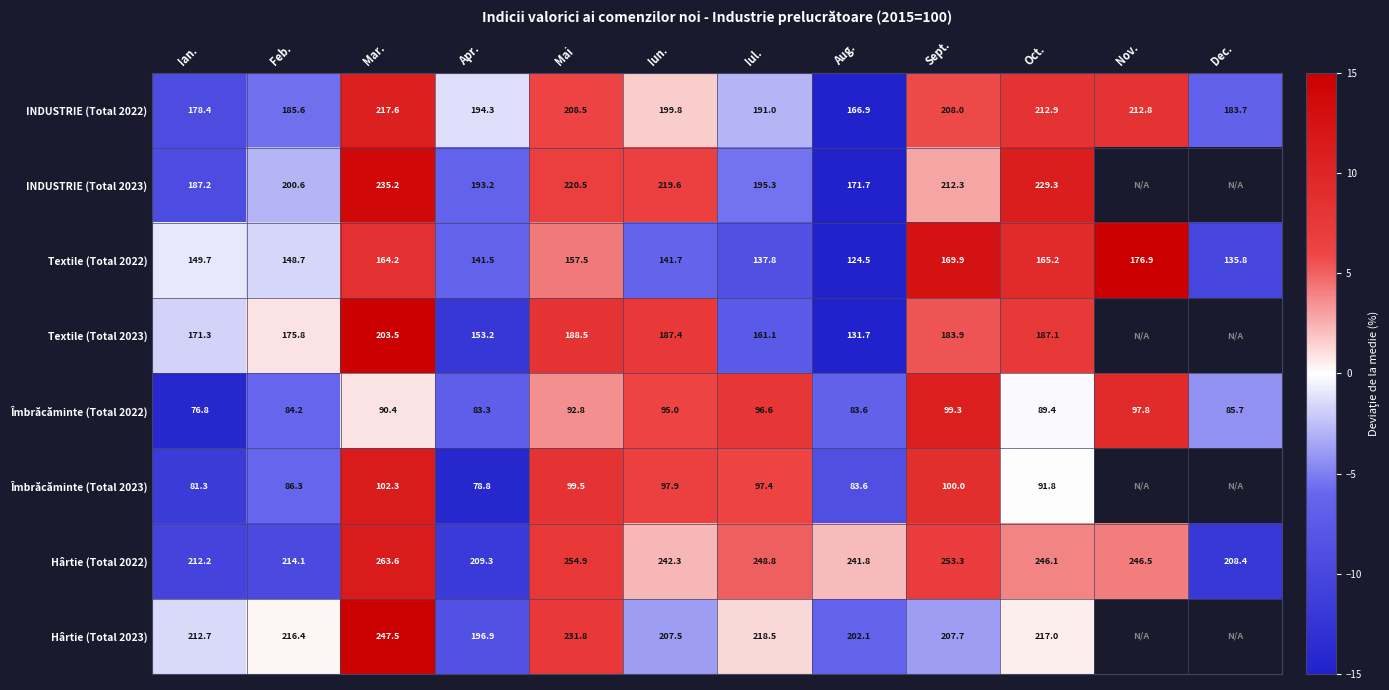

At which label is Îmbrăcăminte (Total 2022) closest to 88?

Oct.